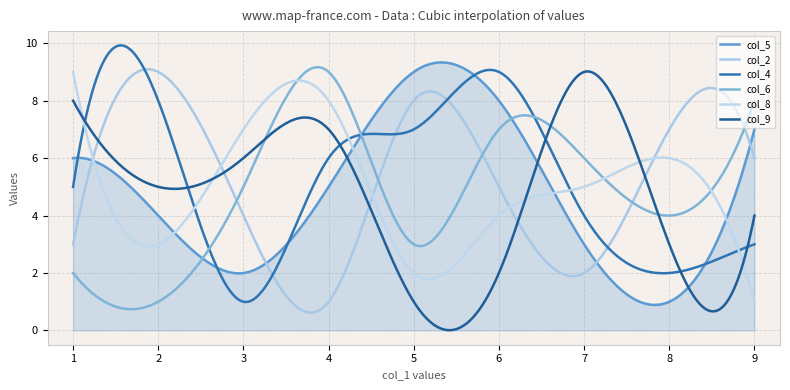

Does the chart have visible grid lines?

Yes